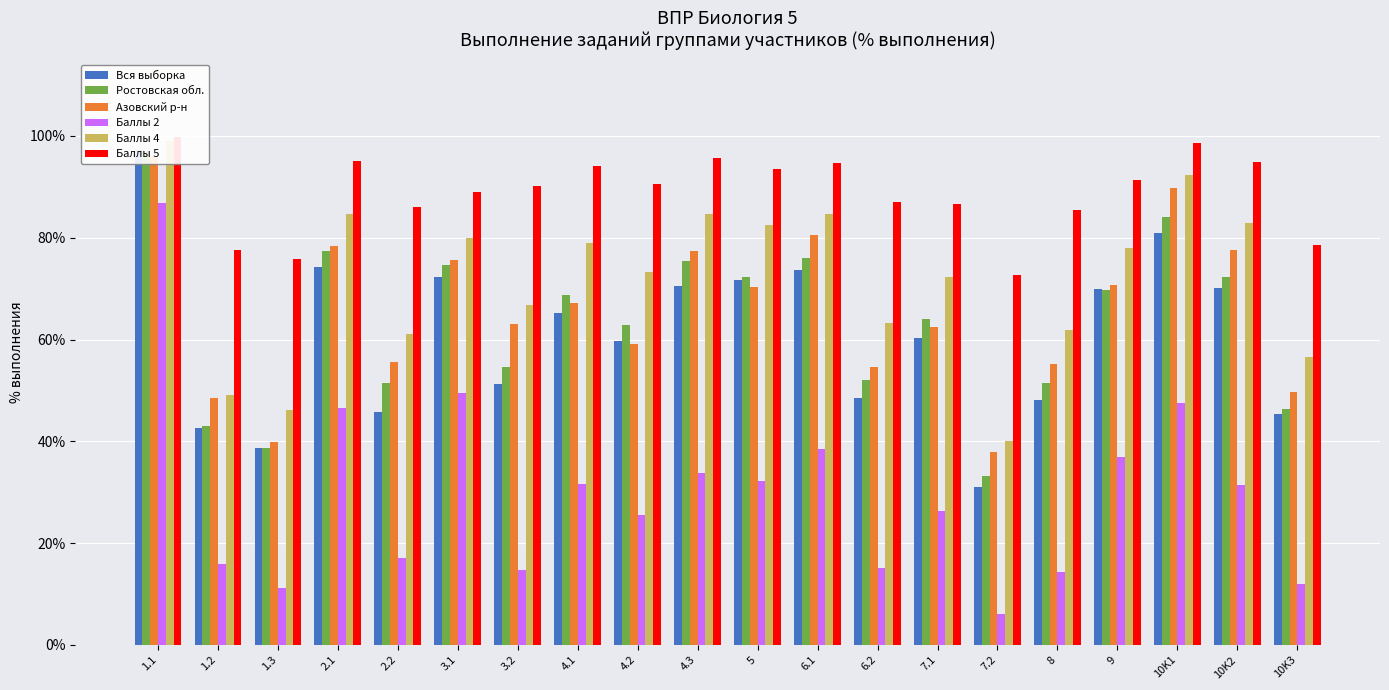

Where does the Баллы 5 series first go above 90?

1.1